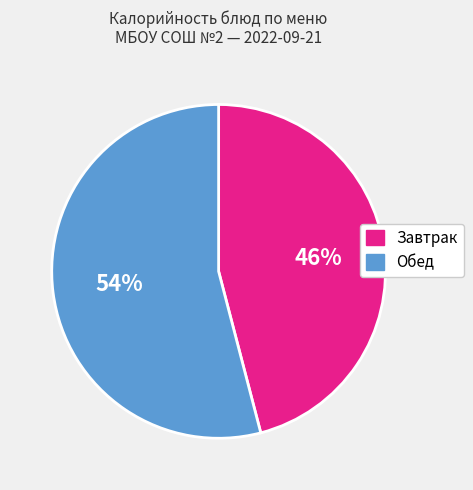

Count the number of slices in the pie.

2